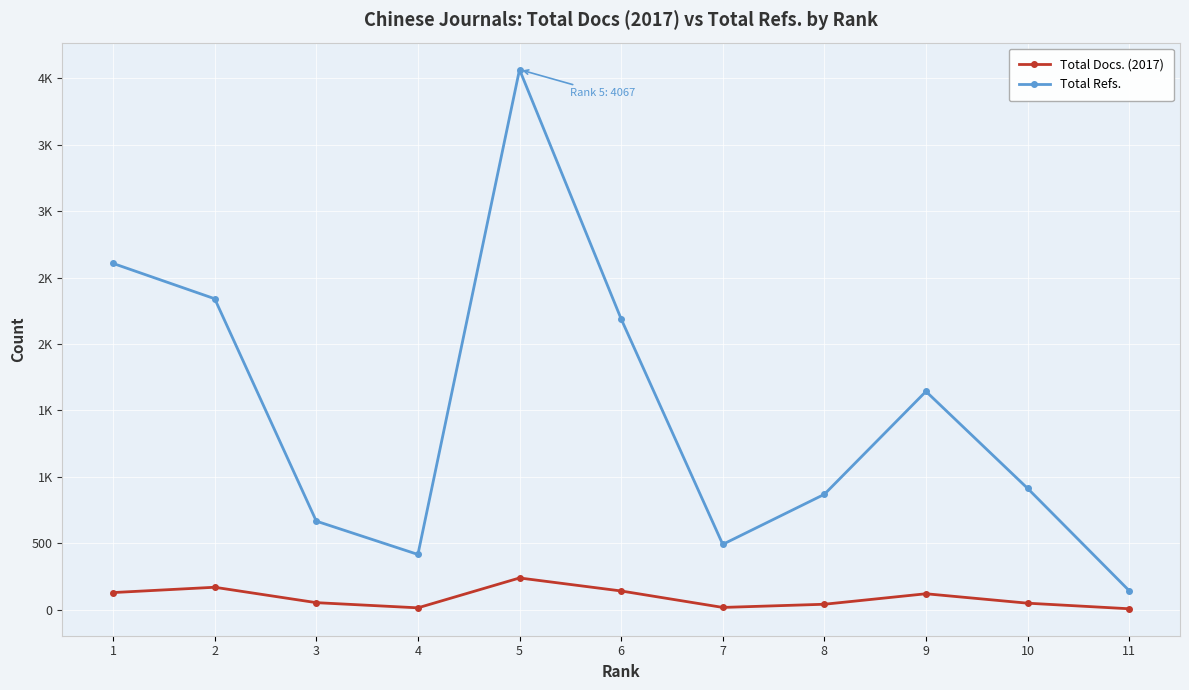

How many interior local peaks does the Total Docs. (2017) series have?

3